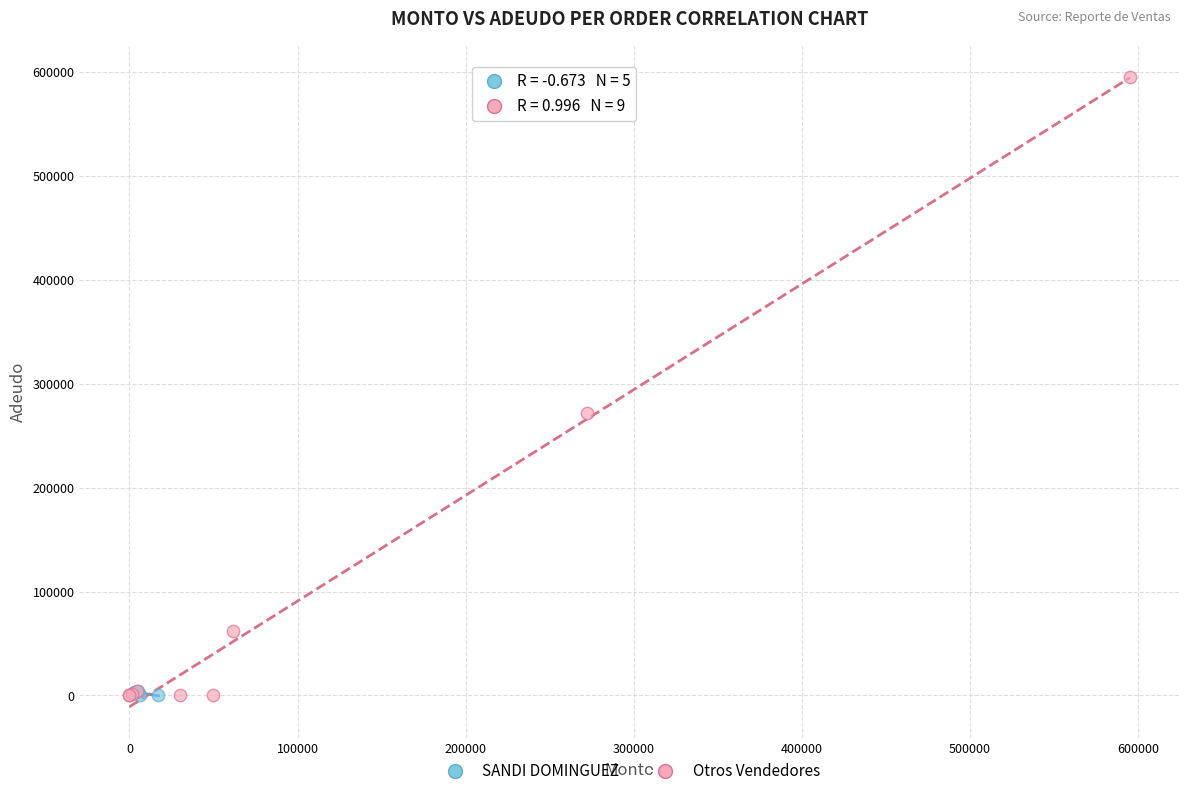

Which series has the largest Y range (max minus min)?

Otros Vendedores